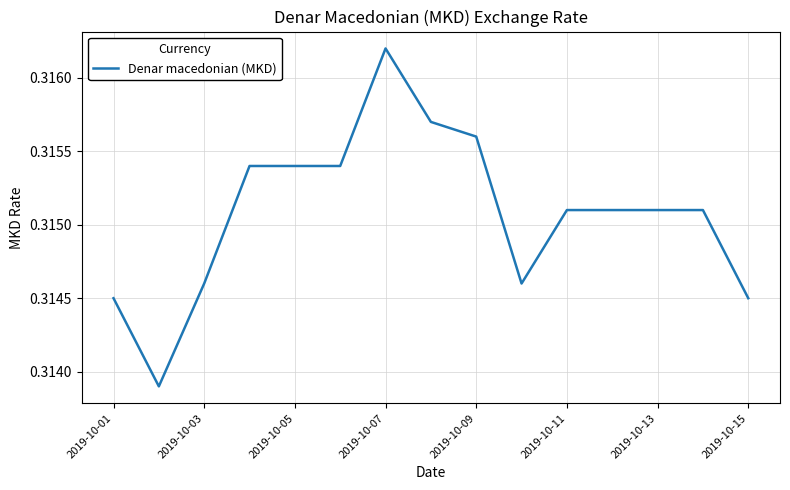

How many lines are shown in the chart?

1